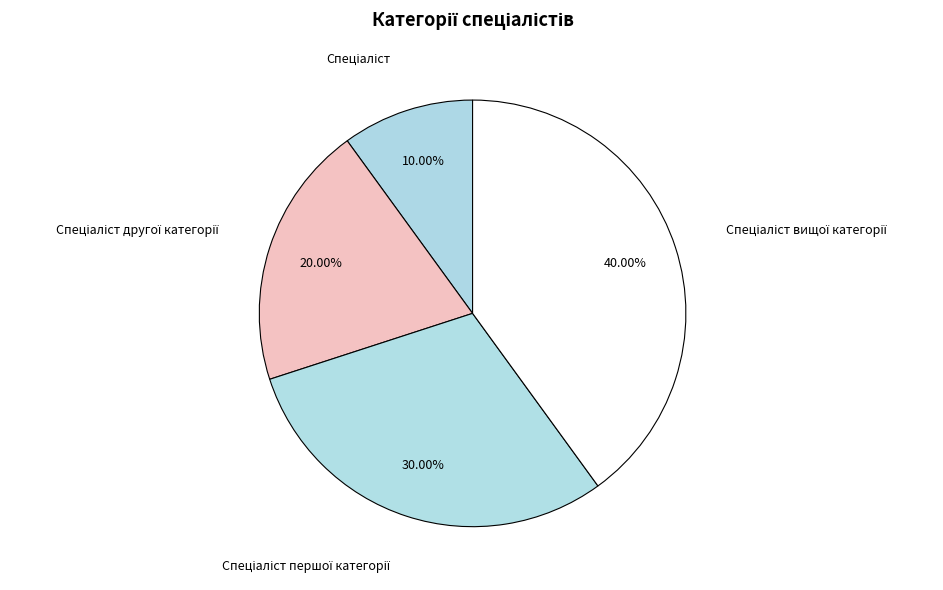

How many segments does this pie chart have?

4